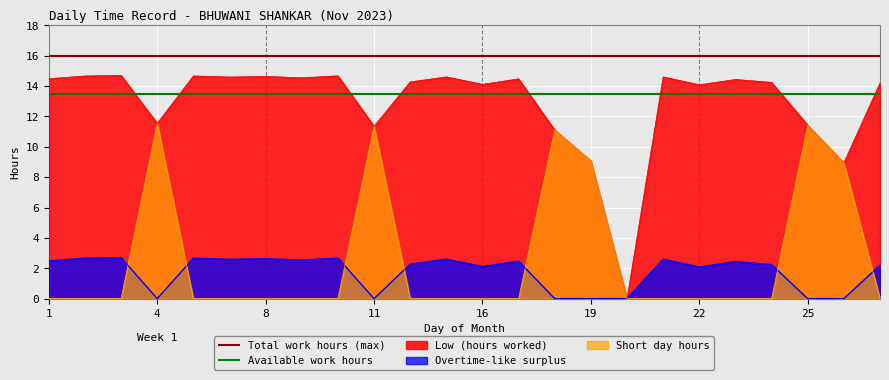

What is the greatest value displayed?

16.0